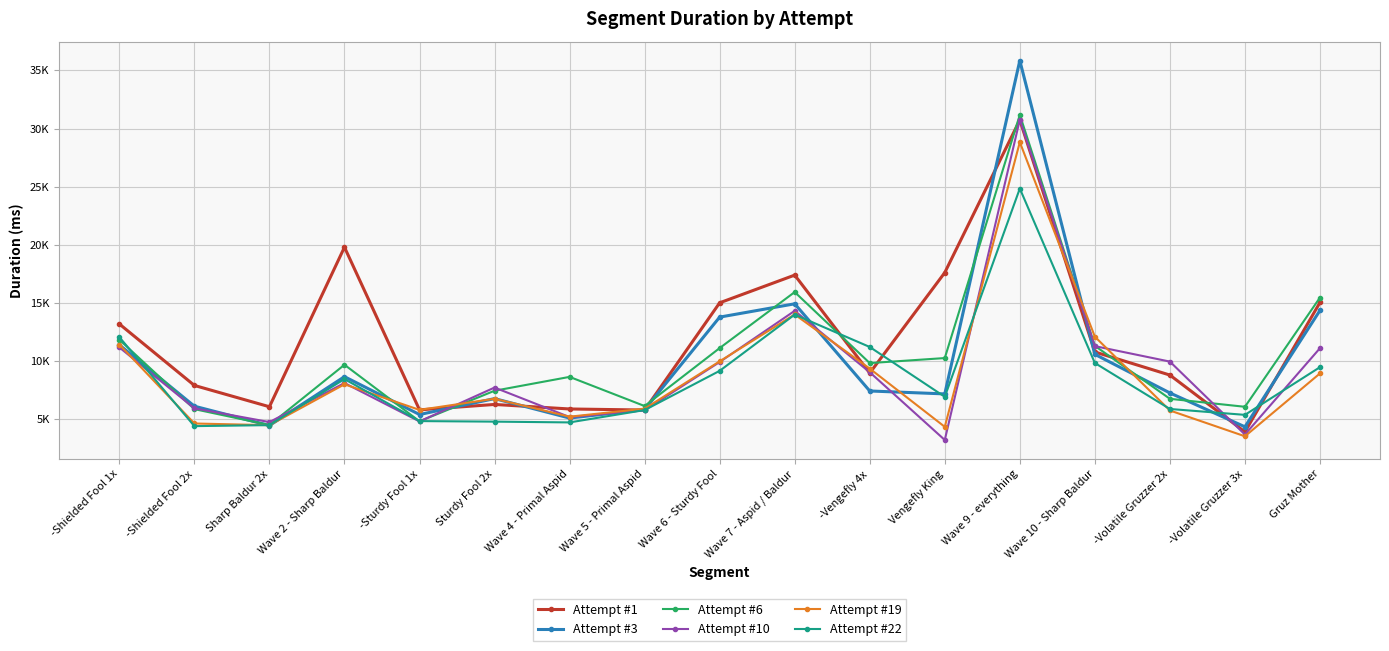

At which category does Attempt #10 reach its first local peak?

Wave 2 - Sharp Baldur